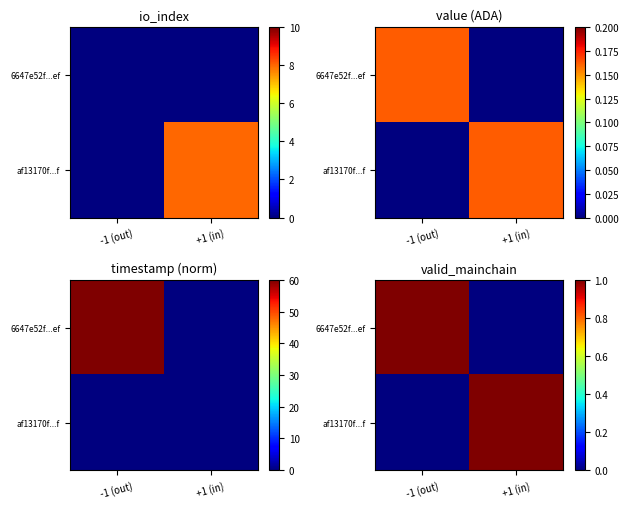

Is the value of 6647e52f...ef at -1 (out) greater than the value of af13170f...f at +1 (in)?

No